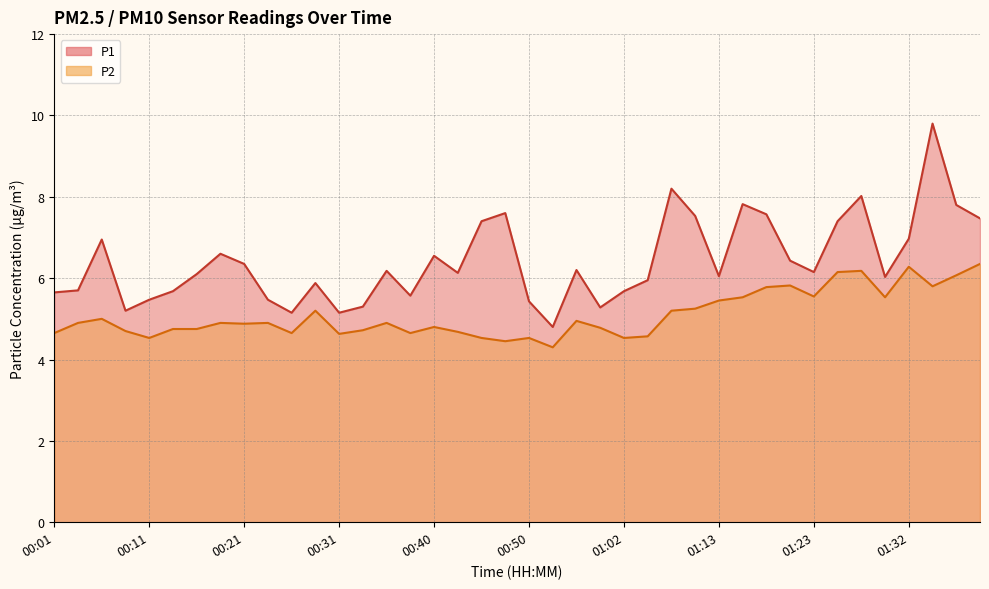

At which category does P1 reach its first local peak?

00:06